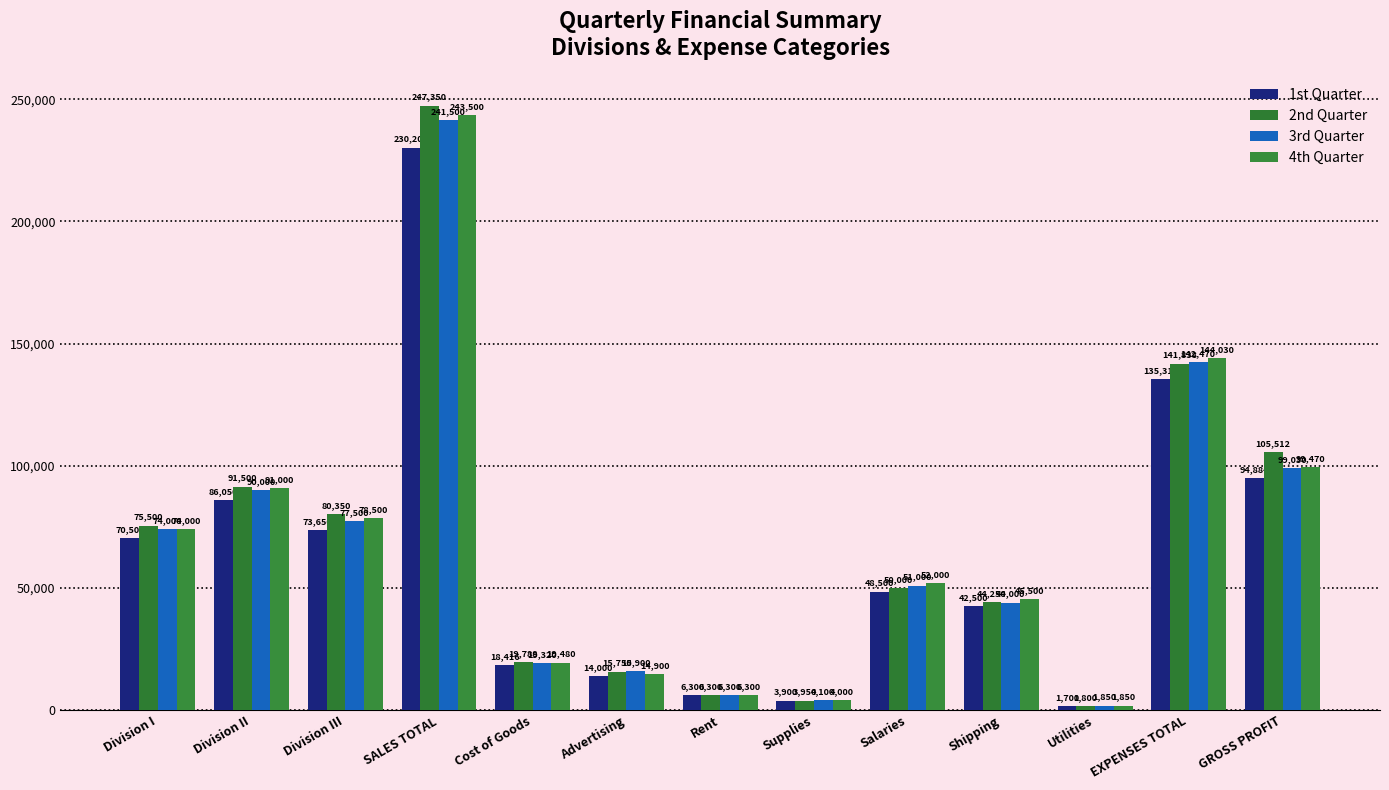

How many bars are there in each group?

4